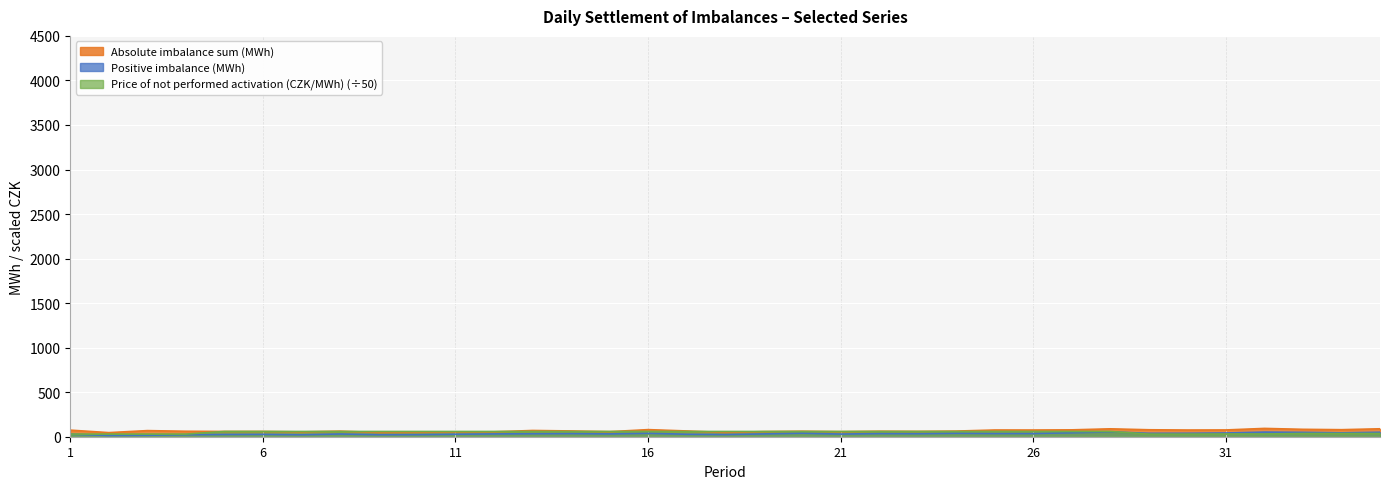

At which label is Price of not performed activation (CZK/MWh) closest to 44?

33